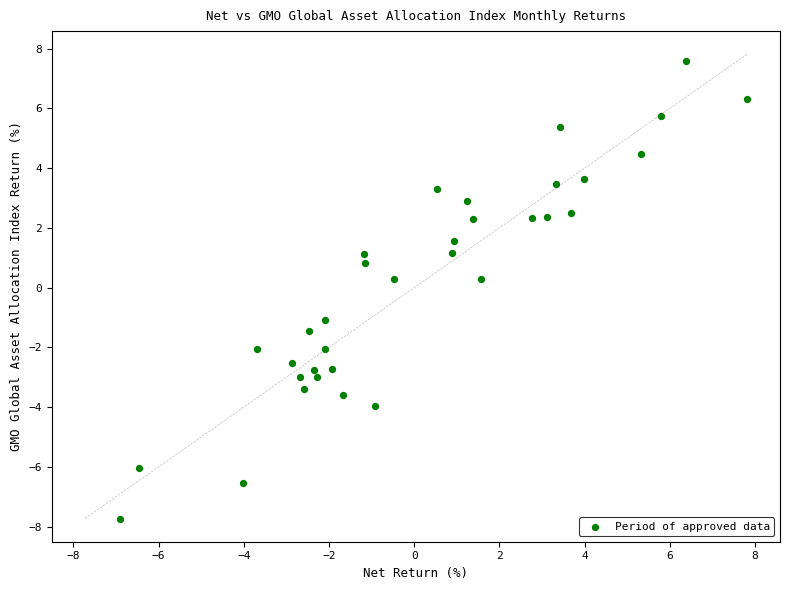

What is the range of X values (max minus min)?

14.7